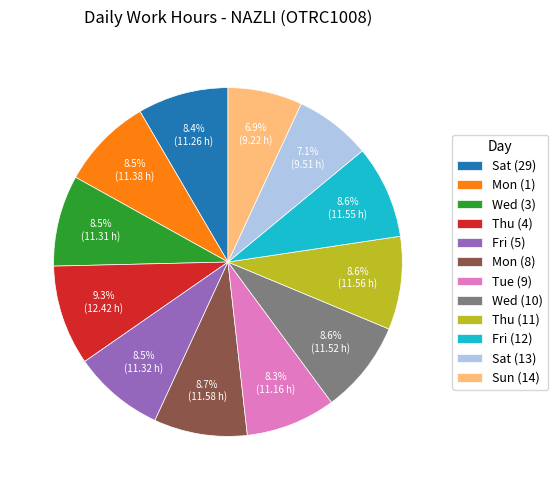

How many slices are in this pie chart?

12